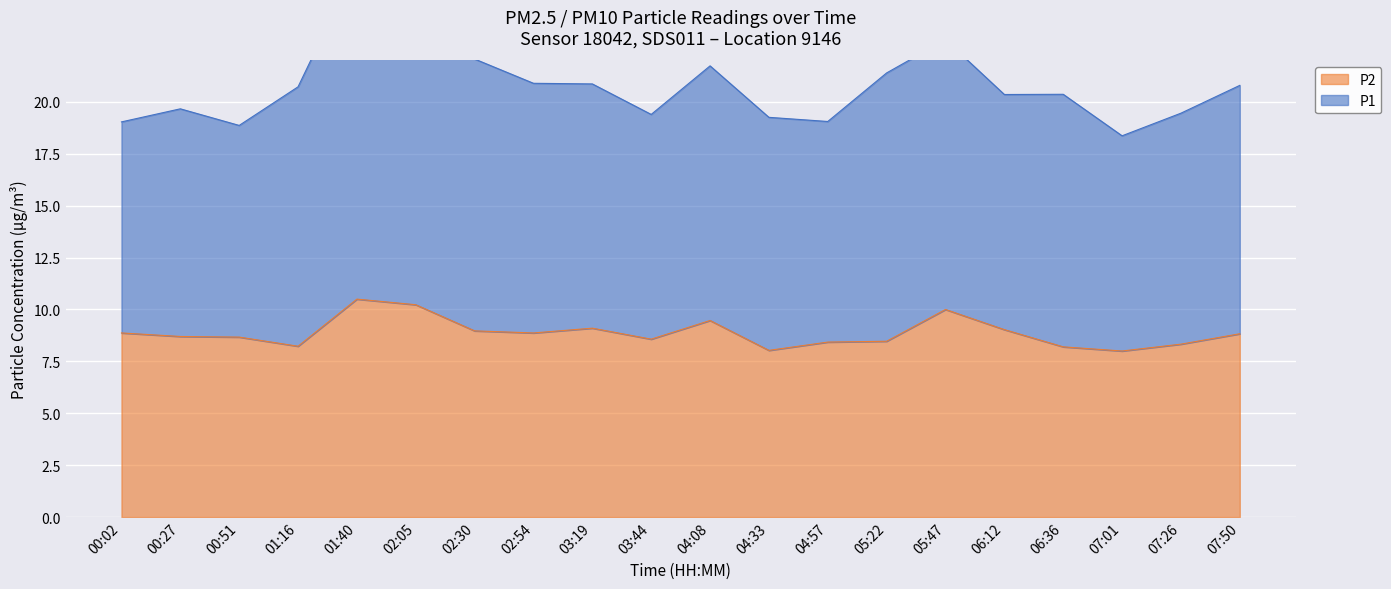

What value does the data have at 02:30?

9.0